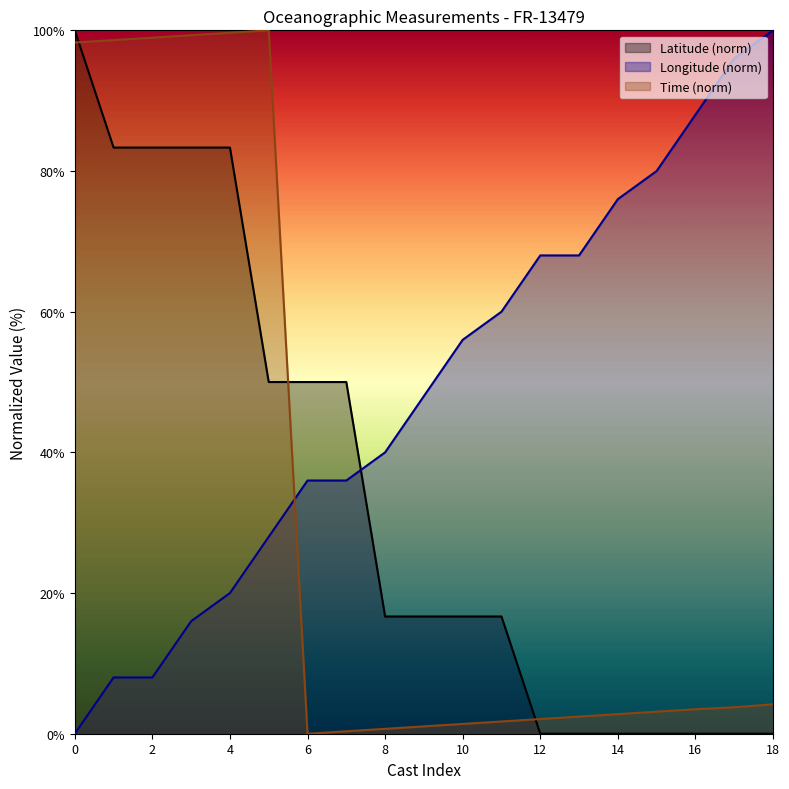

How many intersections are there between Latitude and Longitude?

1